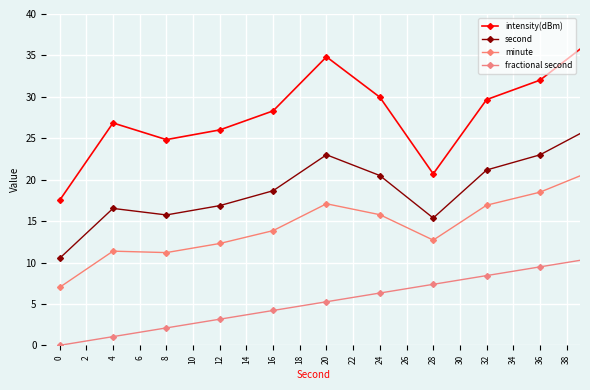

How many lines are shown in the chart?

4